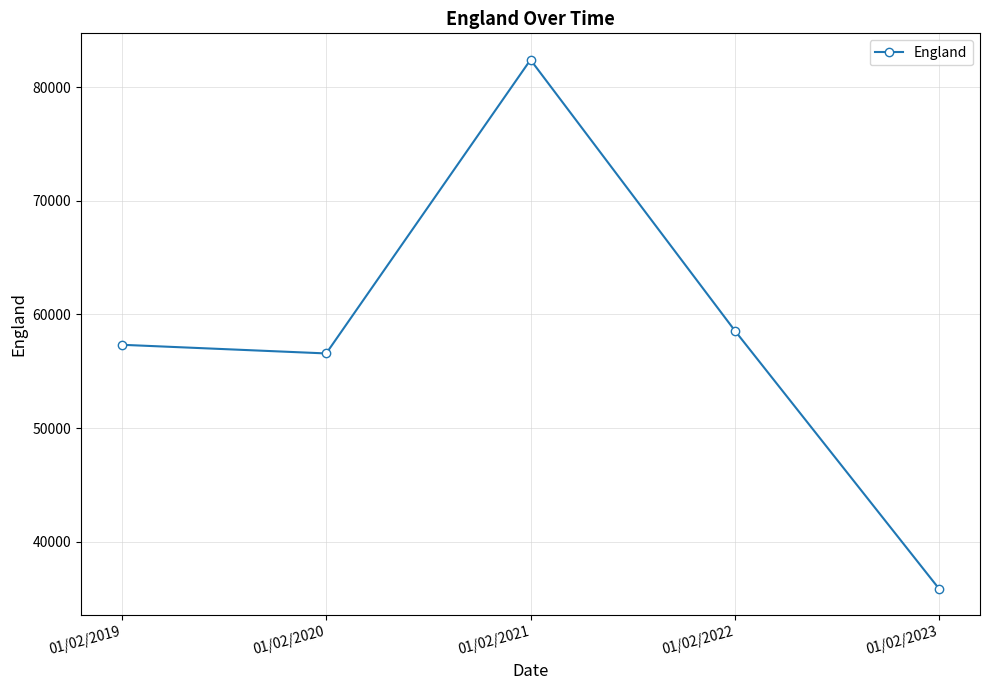

Reading left to right, extract all data points from this chart.

01/02/2019=57330	01/02/2020=56568	01/02/2021=82420	01/02/2022=58578	01/02/2023=35843